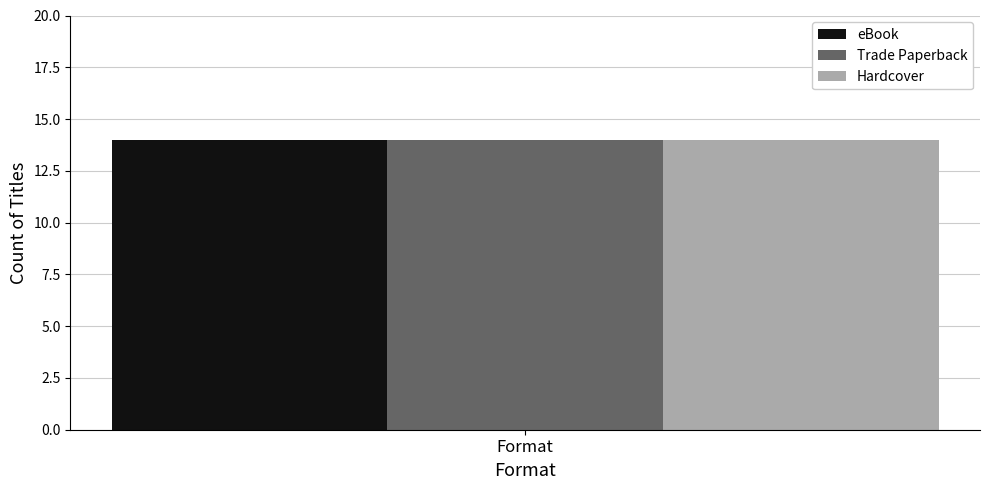

Which series has the largest total across all categories?

eBook